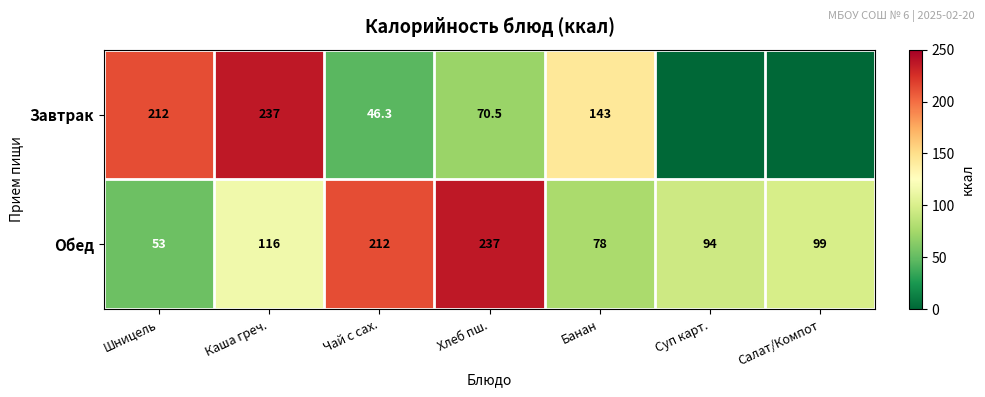

What is the total value across all series at Салат/Компот?

99.0